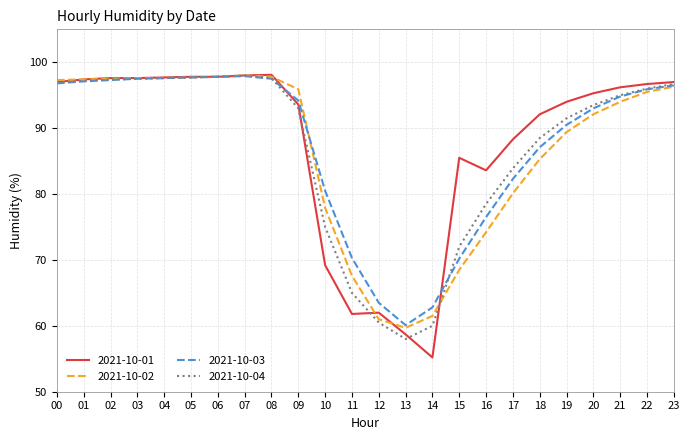

What is the greatest value displayed?

98.1